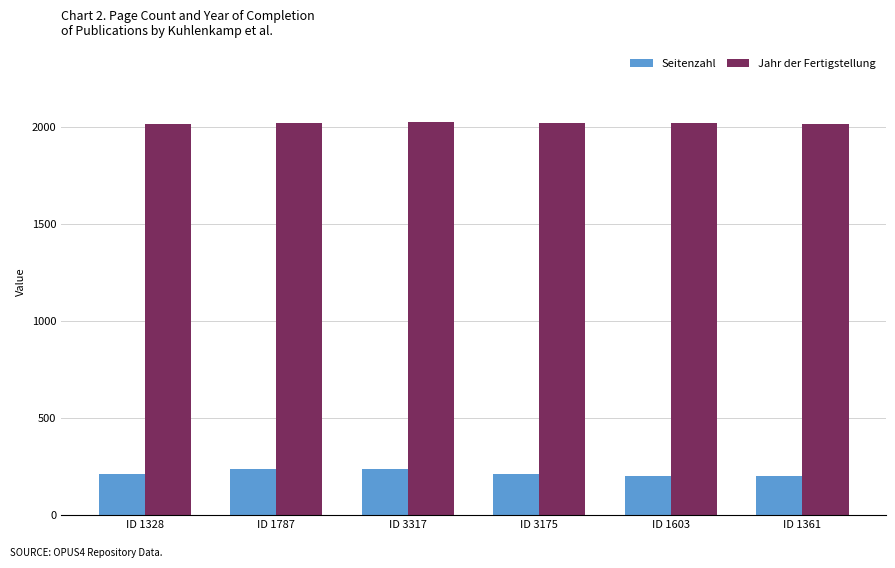

What is the difference between the maximum and minimum values in the Jahr der Fertigstellung series?

11